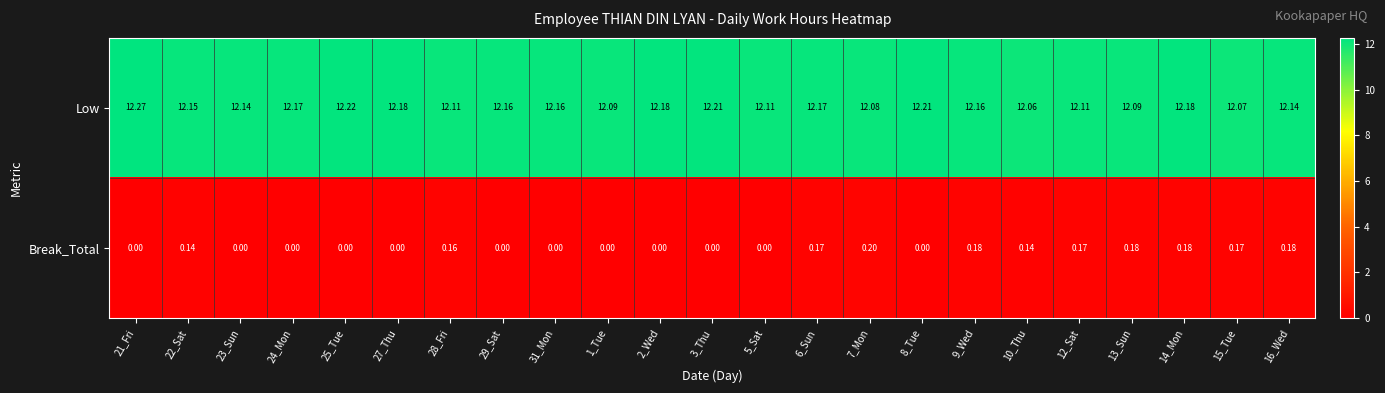

How many data points in Break_Total are above 0?

11